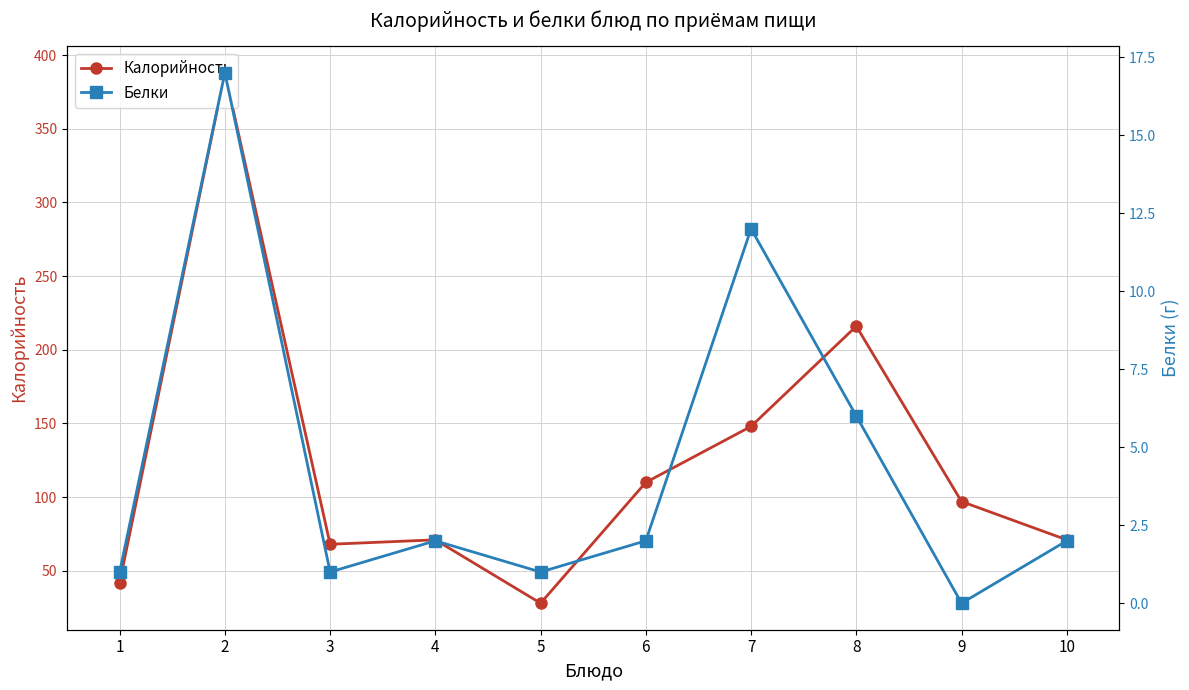

What is the value of the Калорийность point at the 9th from the left?

97